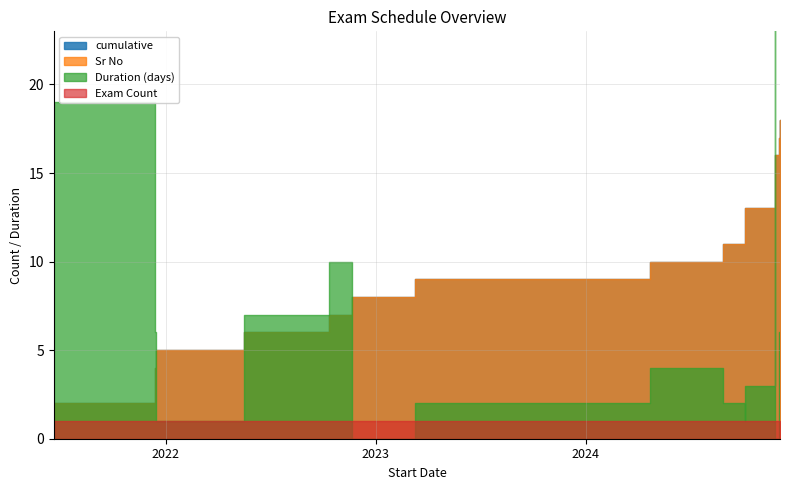

Which category has the lowest value in the Sr No series?

2021-06-21